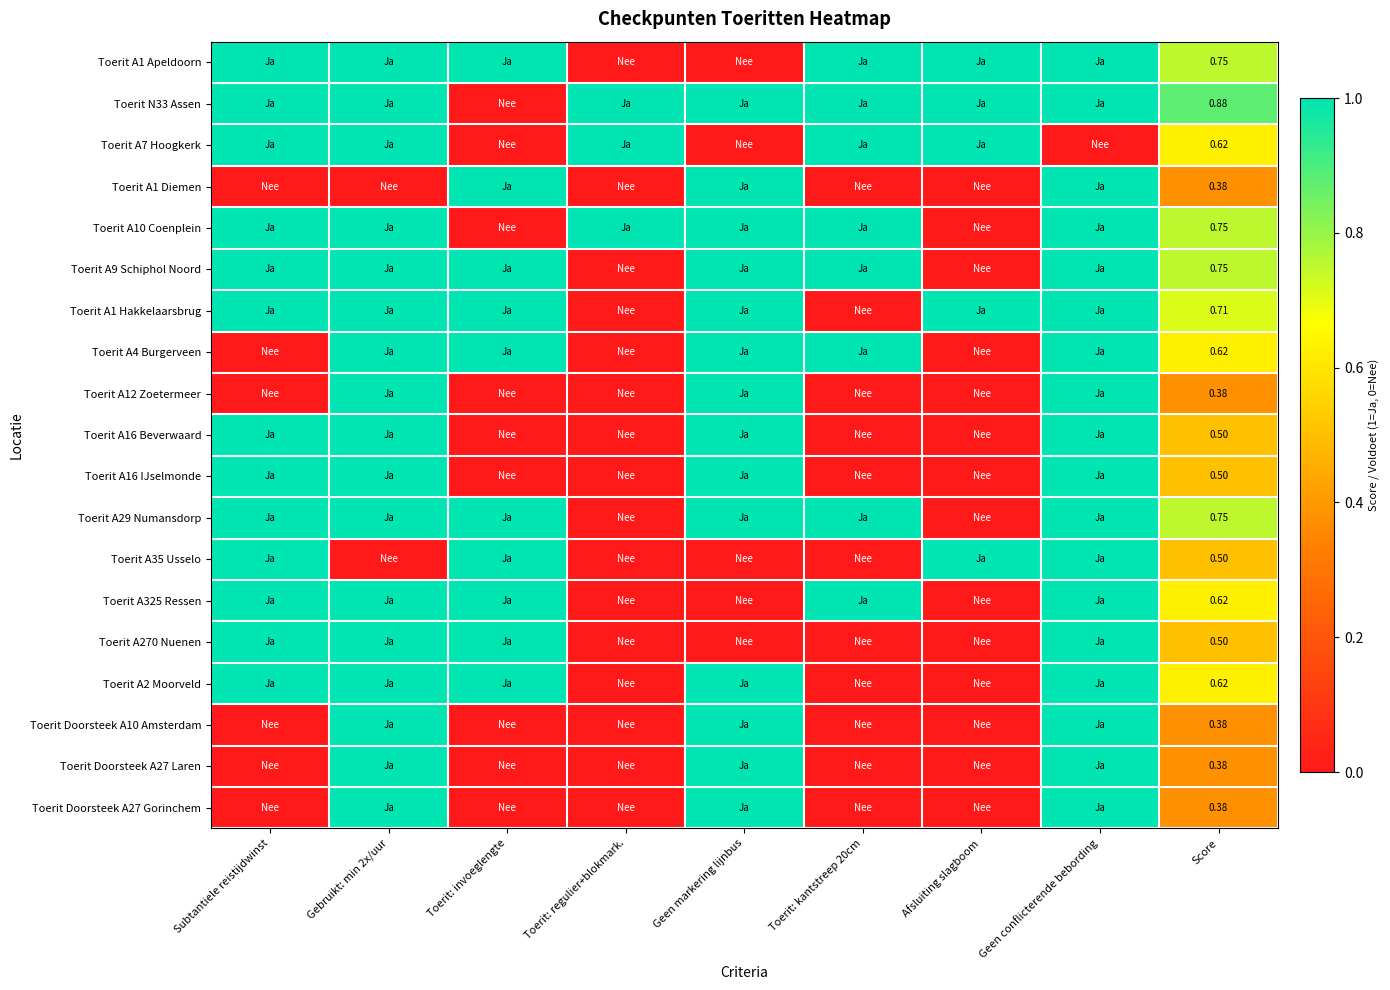

What is the total value across all series at Toerit: regulier+blokmark.?

3.0